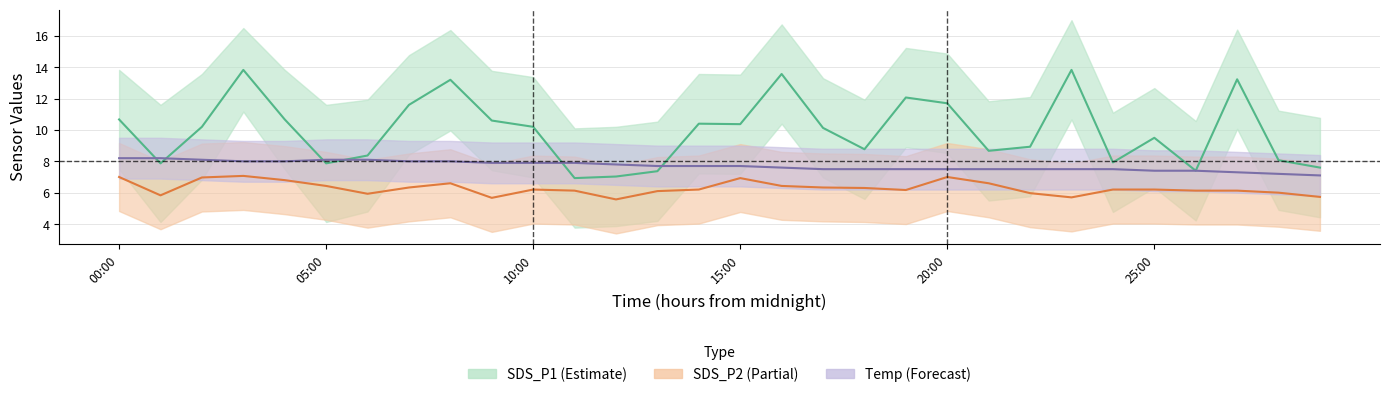

What is the label of the 22nd point from the left?

21